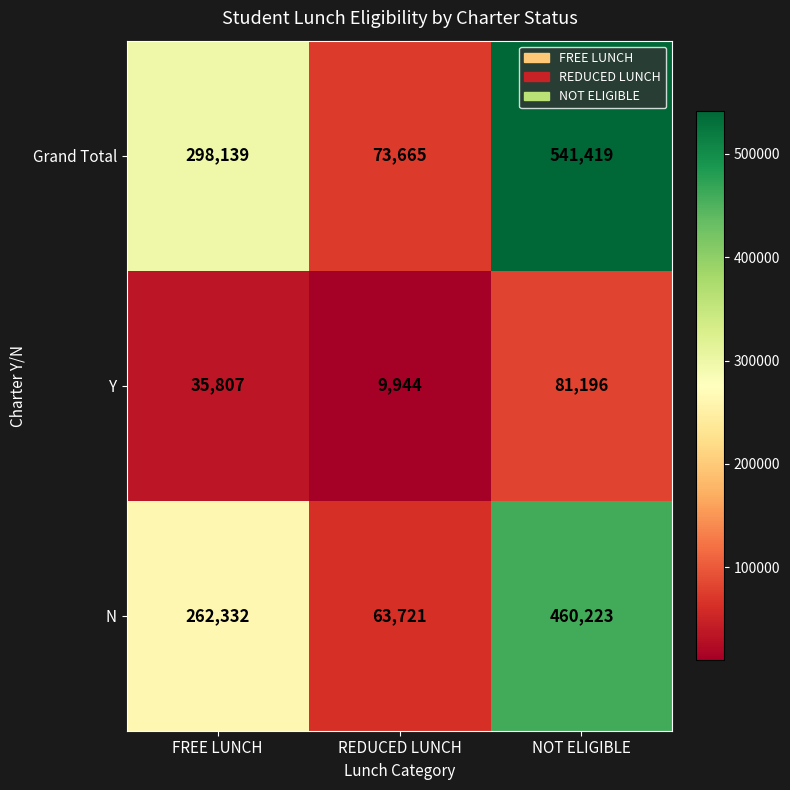

The N series shows 63721 at REDUCED LUNCH. True or false?

True